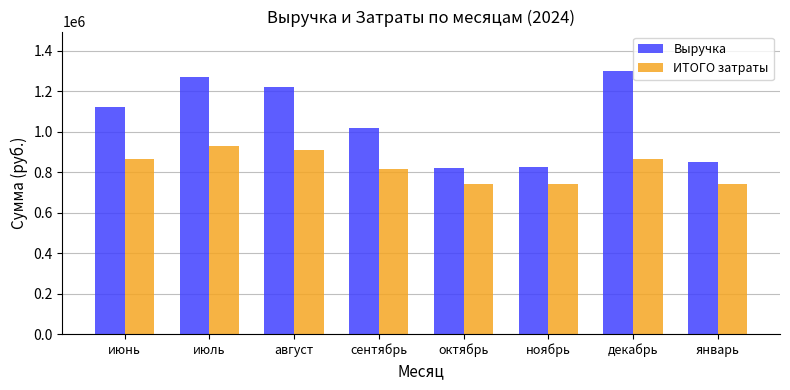

What is the difference between the highest and lowest values at август?

312300